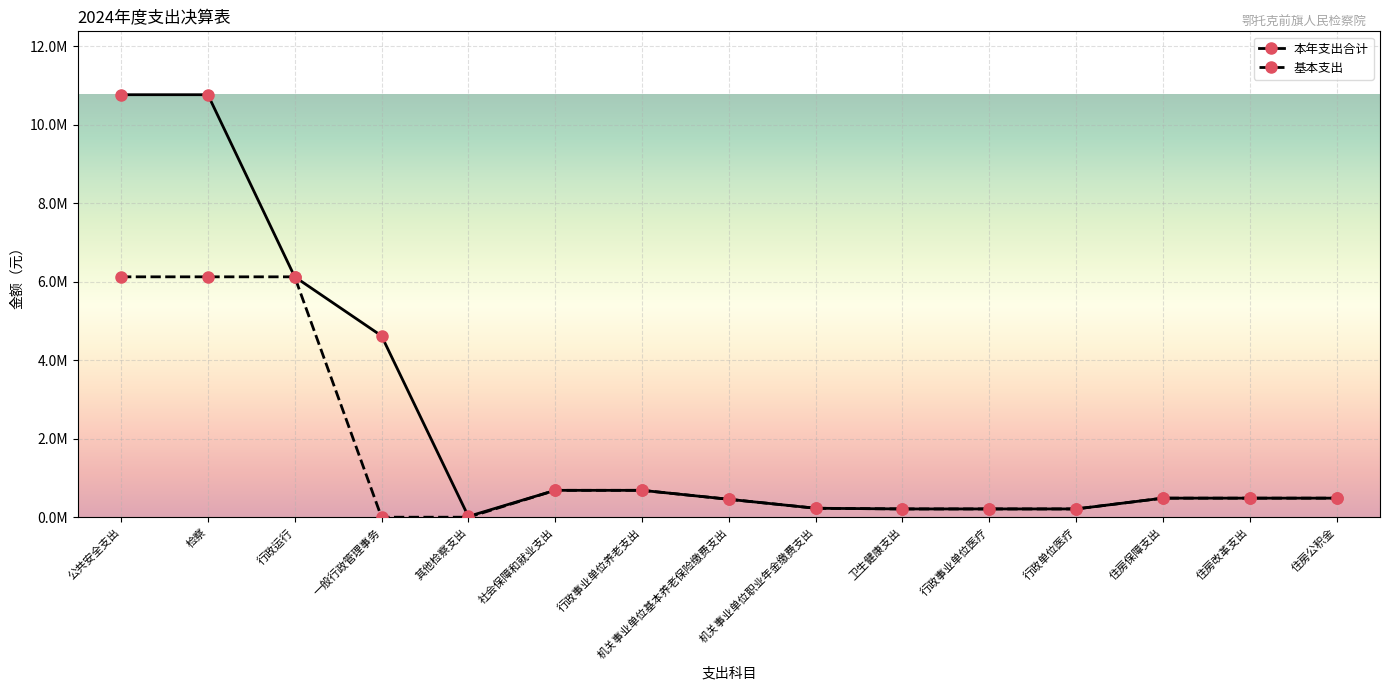

Which series has the largest total across all categories?

本年支出合计